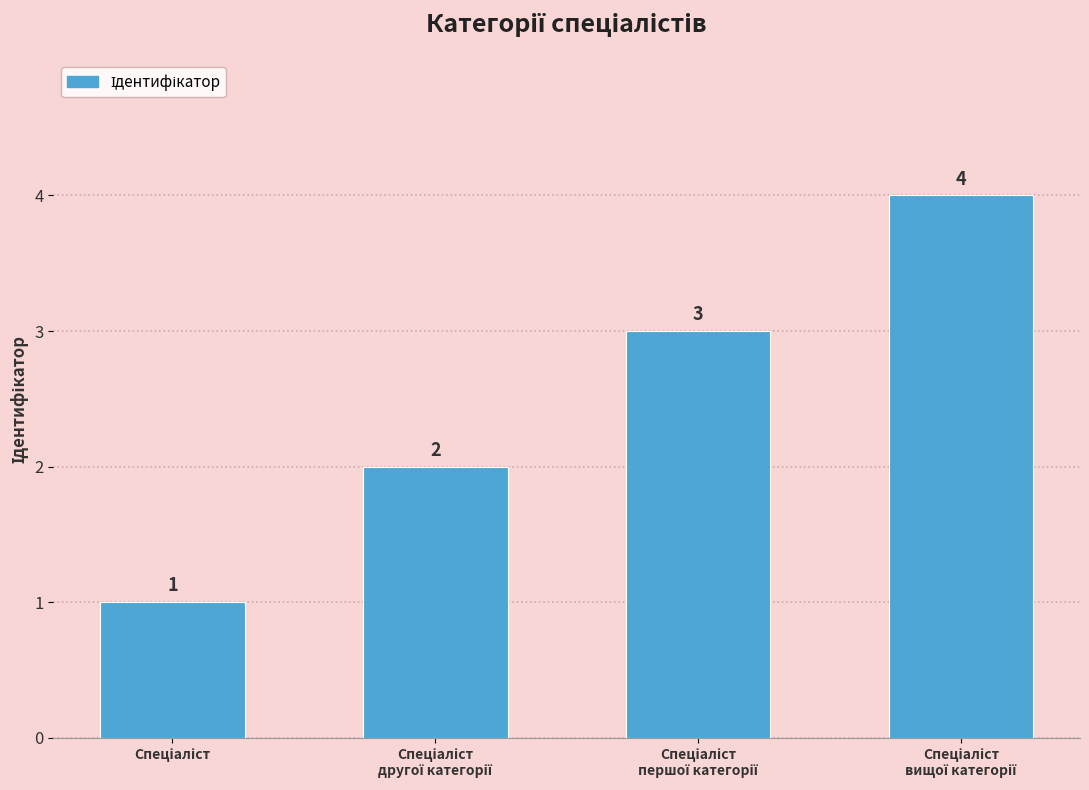

What is the sum of all values?

10